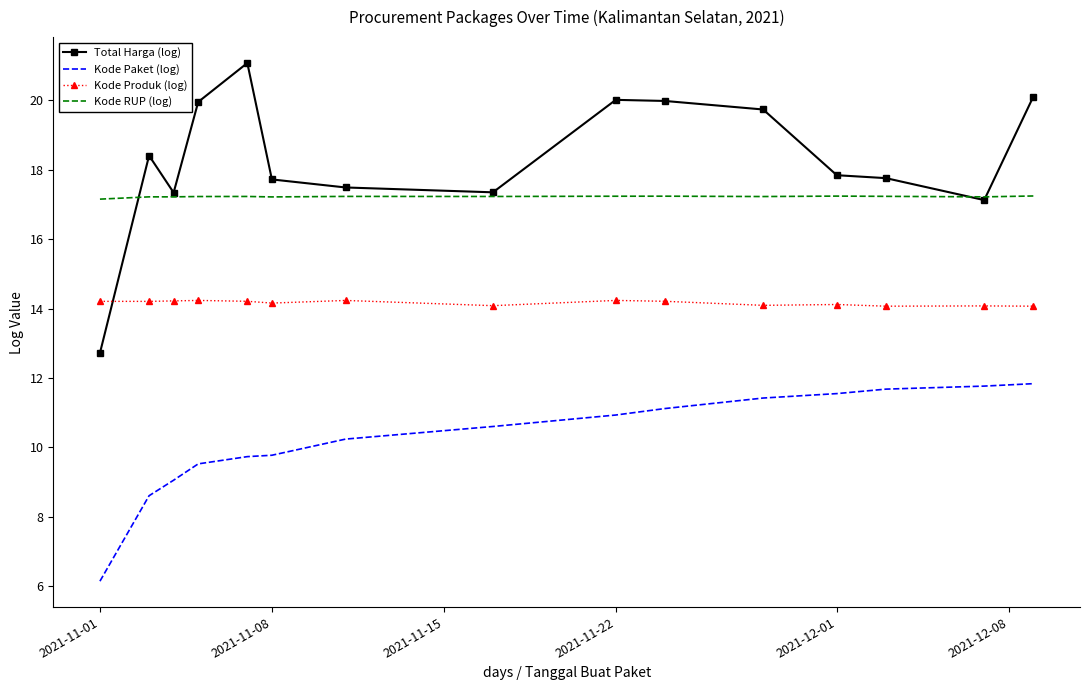

True or false: Kode RUP (log) and Kode Paket (log) intersect in this chart.

False